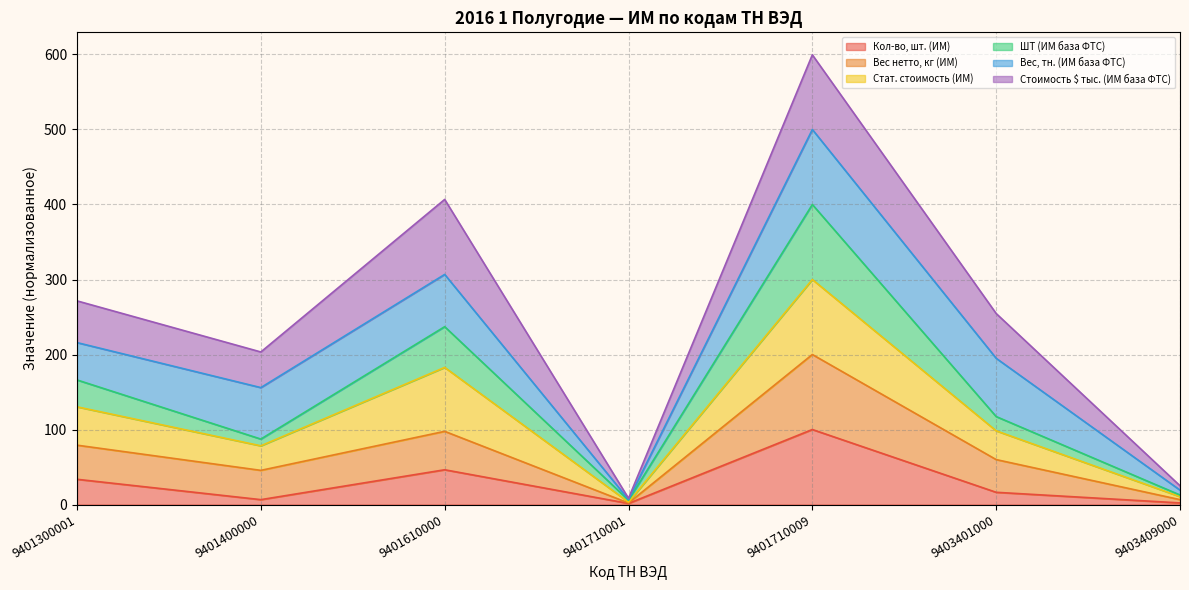

True or false: Стат. стоимость (ИМ) has more than 1 points higher than both neighbors.

True